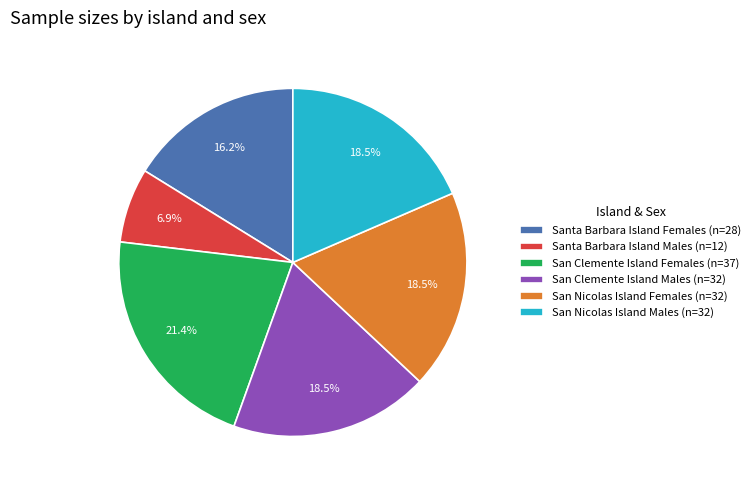

Combined, what portion of the pie is San Clemente Island Males (n=32) and San Nicolas Island Females (n=32)?

37.0%